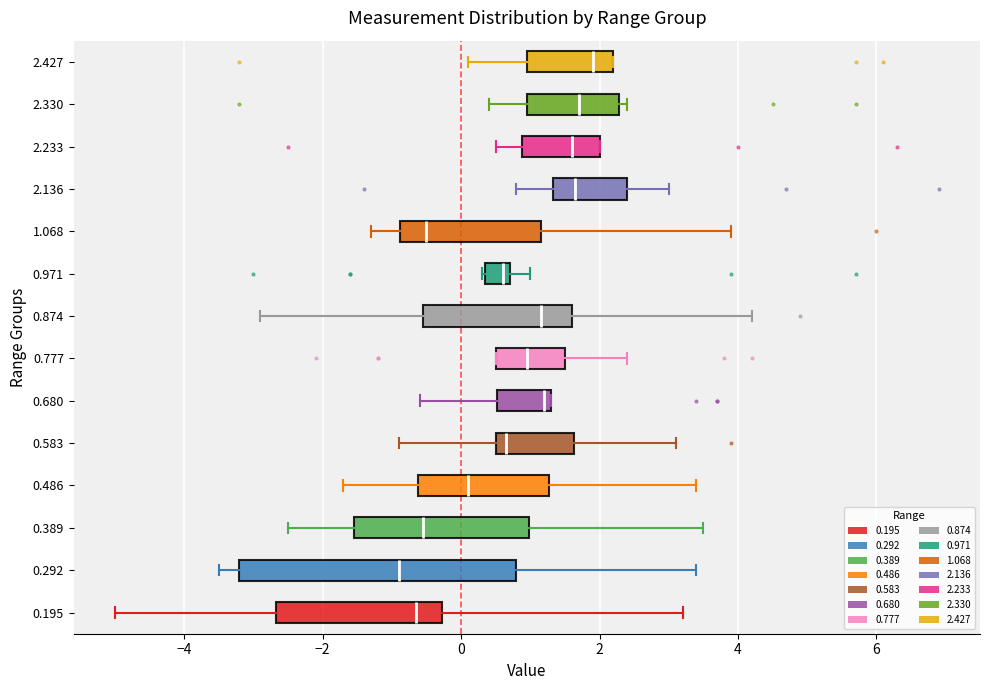

Where is the left edge of the box at y = 2.136 on the x-axis? The values are not printed on the chart, so give them approximately, as read against the axis.

1.4